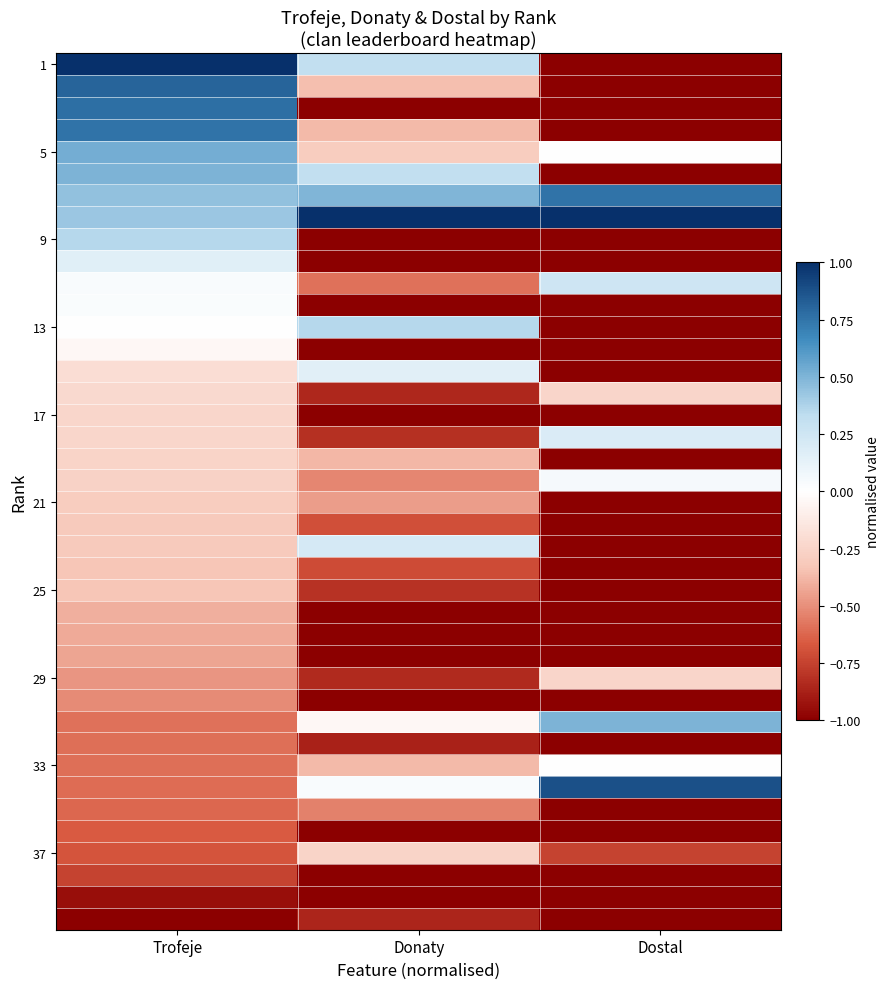

What is the spread (max minus min) of values at Dostal?

2.0